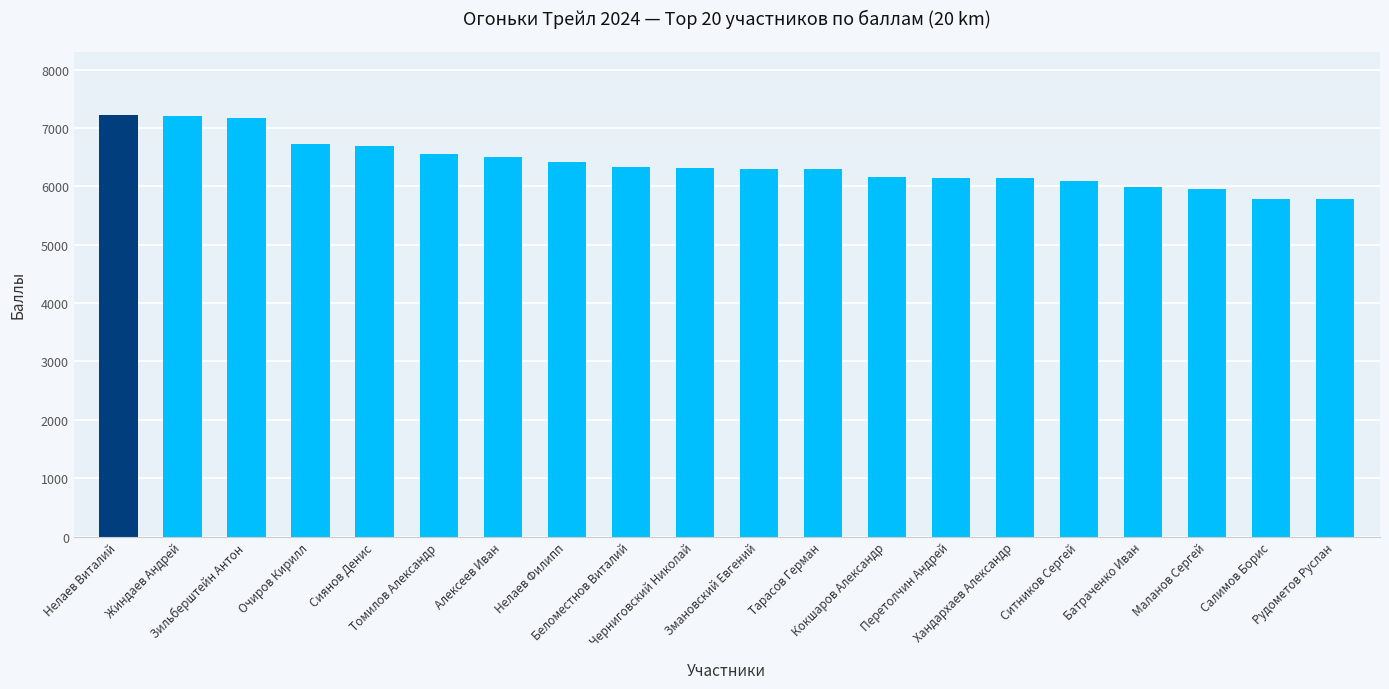

What is the change in value from Зильберштейн Антон to Маланов Сергей?

-1218